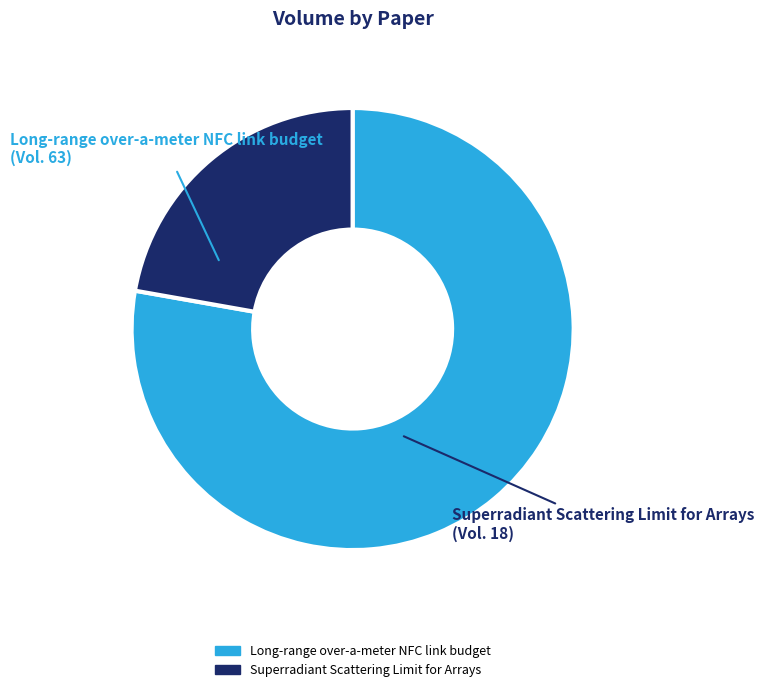

What is the largest slice in the pie chart?

Long-range over-a-meter NFC link budget